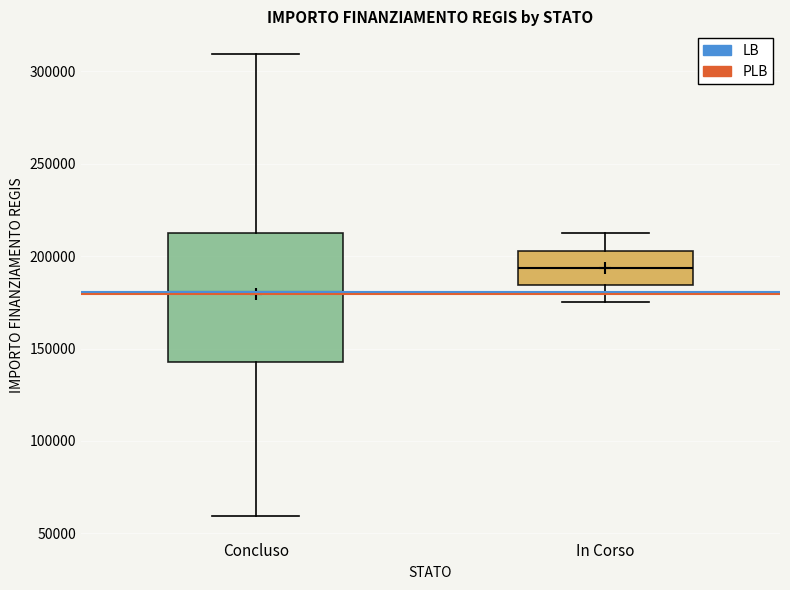

Which box is the tallest, from its lower edge to its upper edge?

Concluso